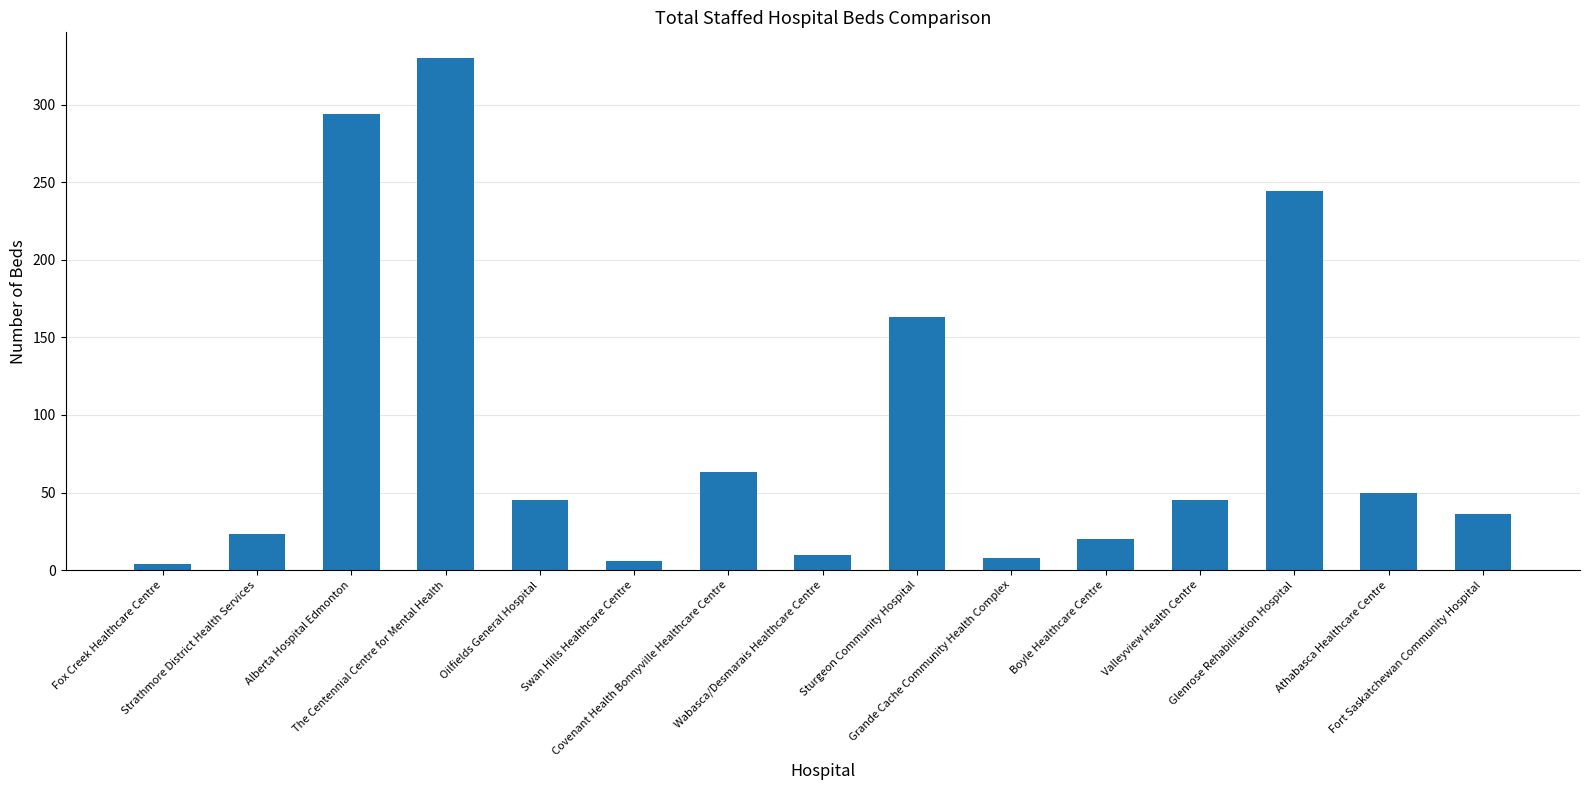

What is the sum of the values at Swan Hills Healthcare Centre and The Centennial Centre for Mental Health?

336